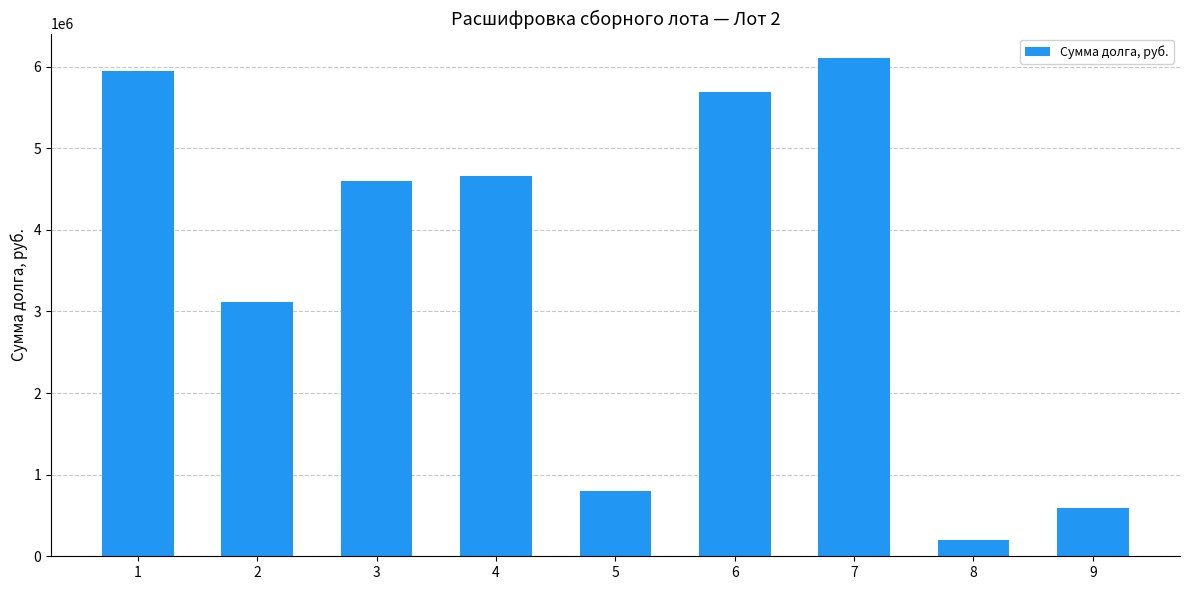

At which category does the chart reach its minimum across all series?

8